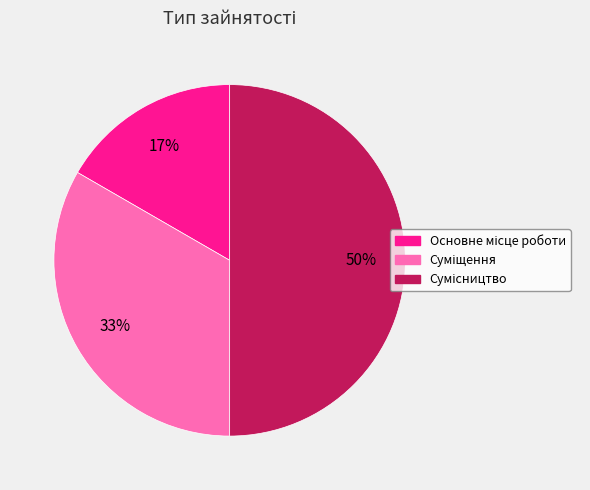

To the nearest percent, what is the difference between the largest and smallest slice percentages?

33%